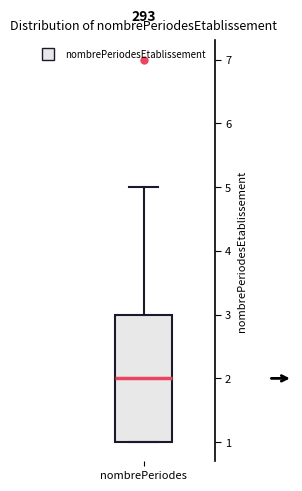

Transcribe this box plot: give where the median line is, the range the box spans, and where the two whiskers end, as read against the y-axis. The values are not printed on the chart, so give them approximately, as read against the axis.

median 2, box 1 to 3, whiskers 1 to 5